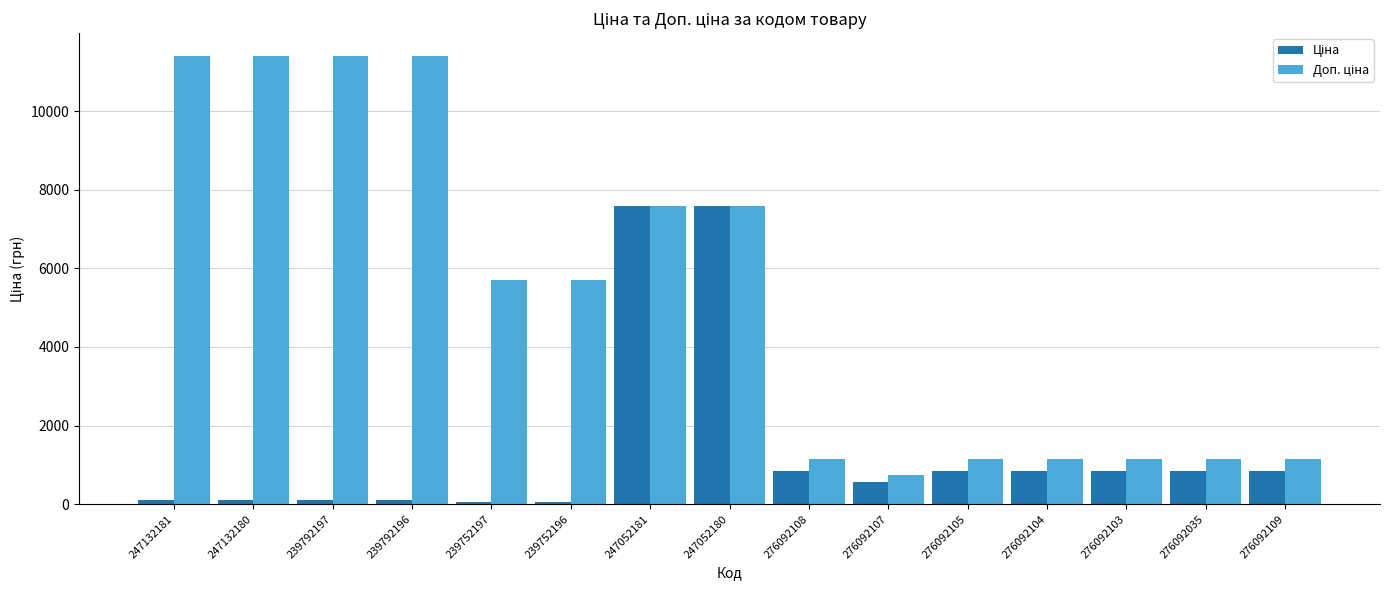

What position from the right is 276092108?

7